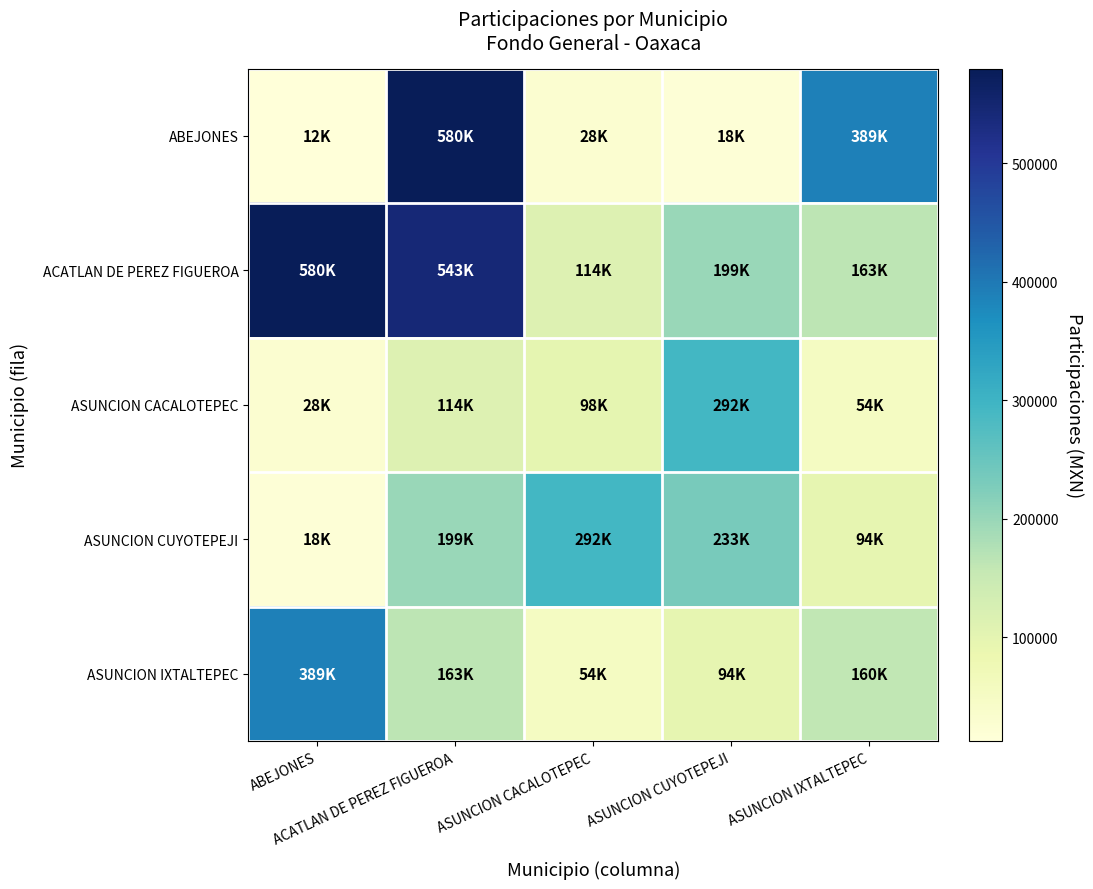

List the series in order of their peak value, highest first.

ABEJONES, ACATLAN DE PEREZ FIGUEROA, ASUNCION IXTALTEPEC, ASUNCION CACALOTEPEC, ASUNCION CUYOTEPEJI